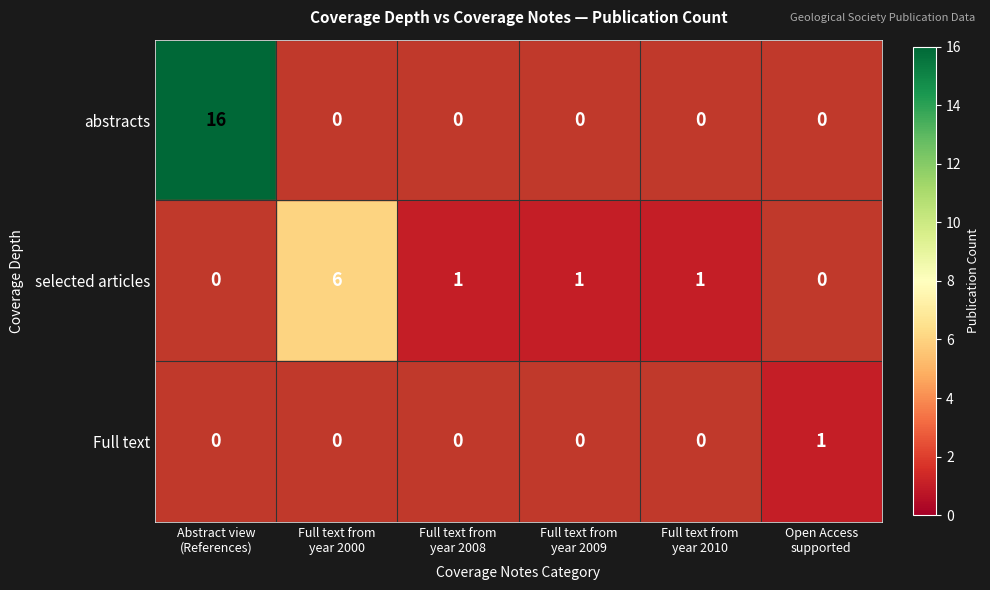

Which series has the widest spread of values?

abstracts